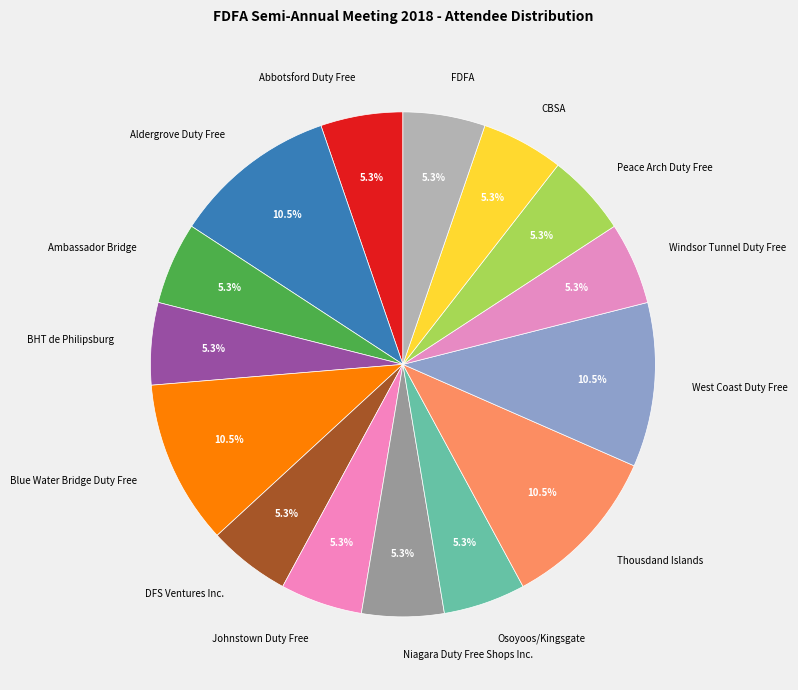

Does any single category account for the majority?

No